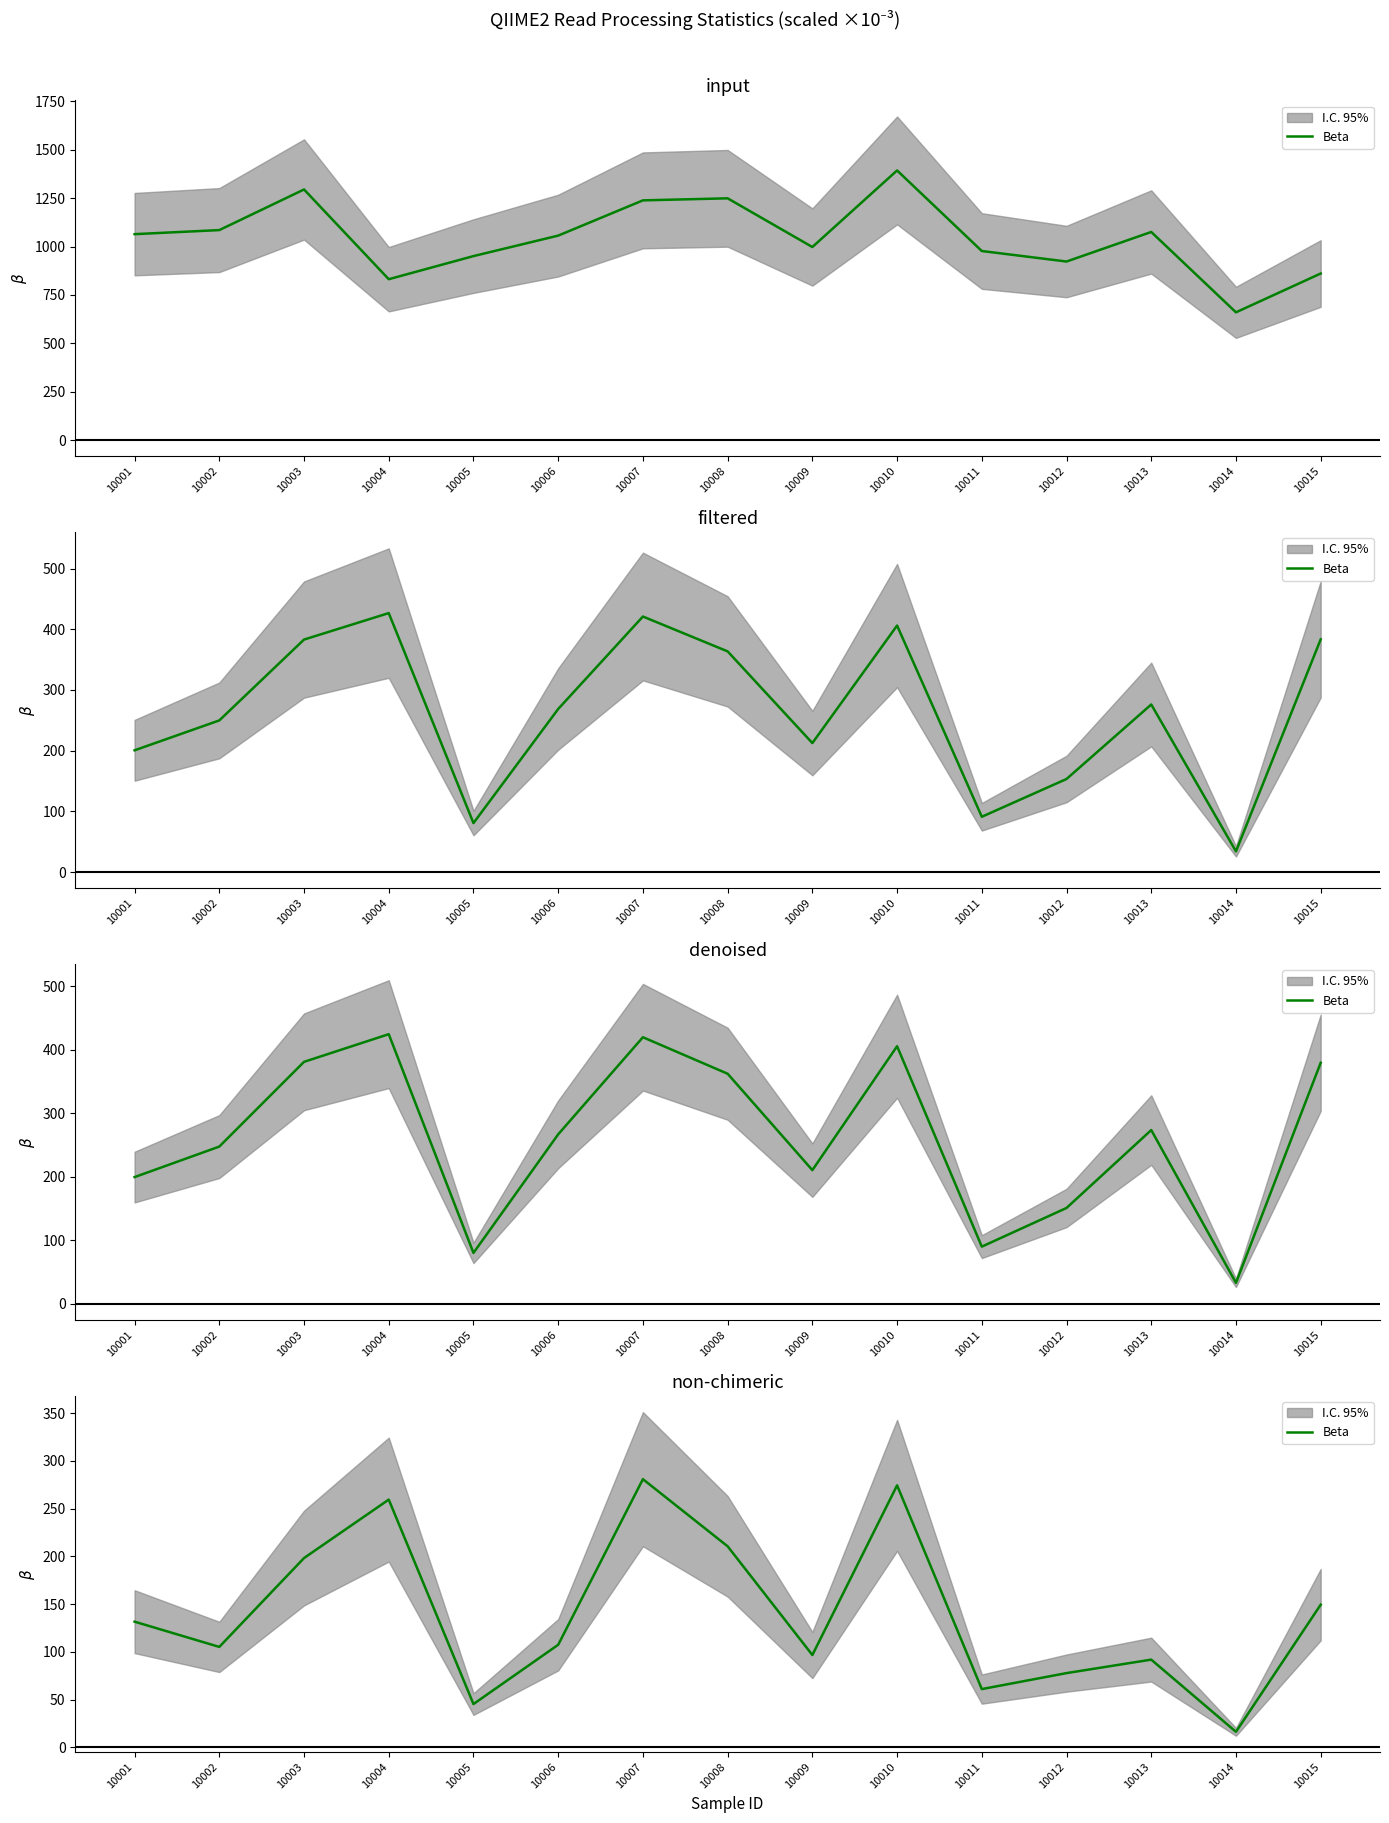

Between 10011 and 10014, which is larger?

10011